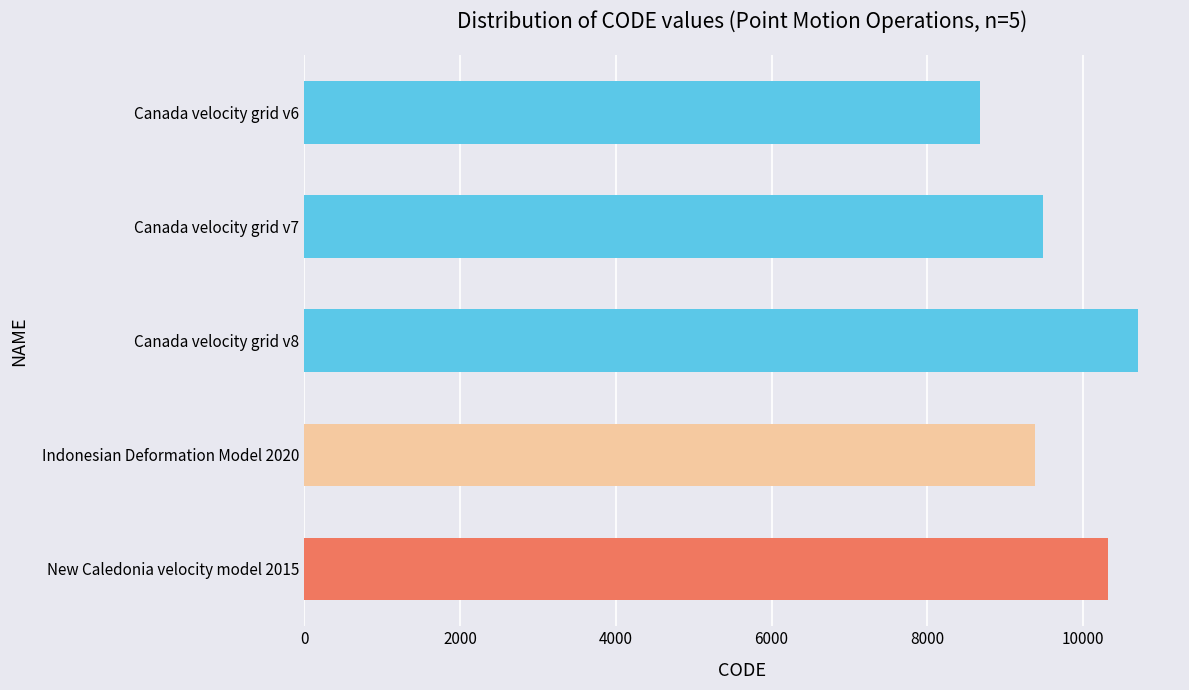

What is the difference between the second highest and minimum values?

1647